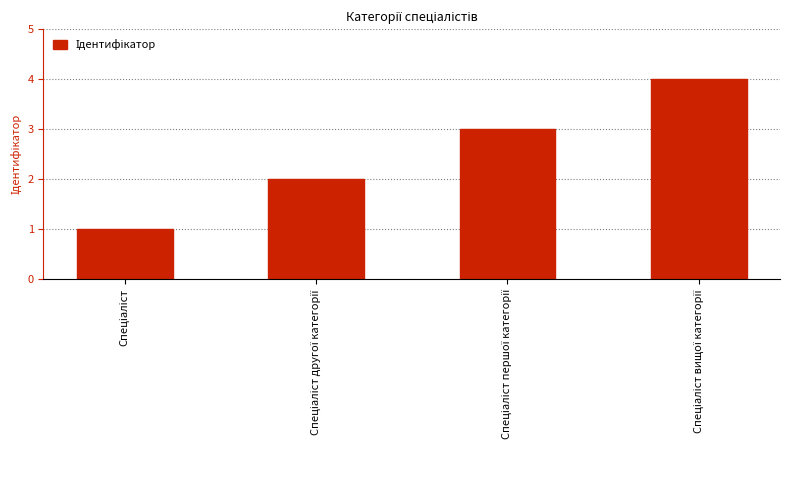

What is the difference between the maximum and minimum values?

3